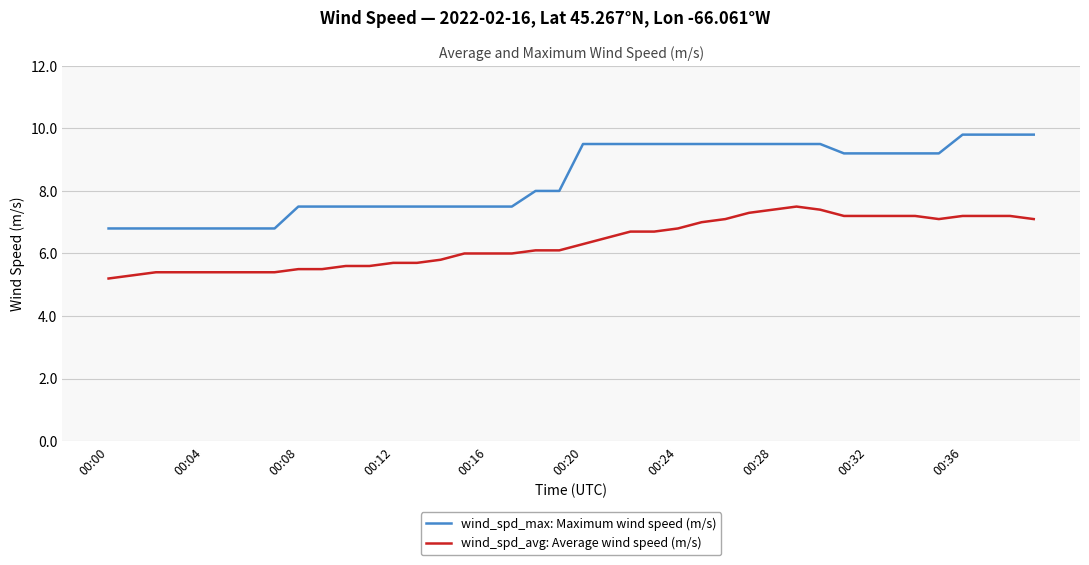

What is the smallest value displayed?

5.2